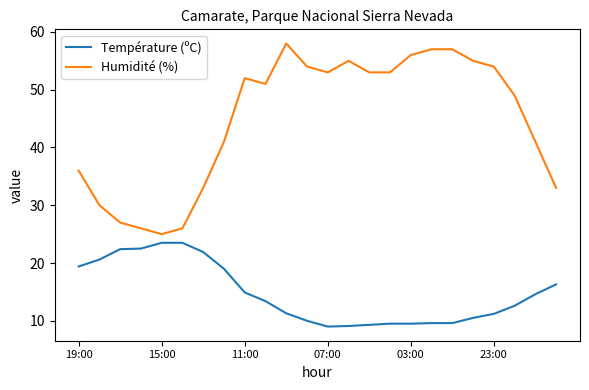

Which series has the widest spread of values?

Humidité (%)